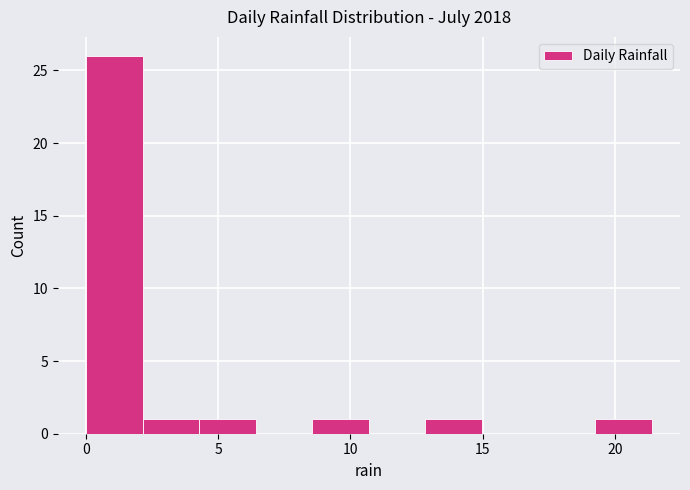

Reading left to right, list every bar in this chart as the range it spans on the x-axis followed by its height. Neither the bar edges nor the heights are printed on the chart, so give them approximately, as read against the axes.

0.0 to 2.0: 26
2.0 to 4.5: 1
4.5 to 6.5: 1
6.5 to 8.5: 0
8.5 to 10.5: 1
10.5 to 13.0: 0
13.0 to 15.0: 1
15.0 to 17.0: 0
17.0 to 19.5: 0
19.5 to 21.5: 1